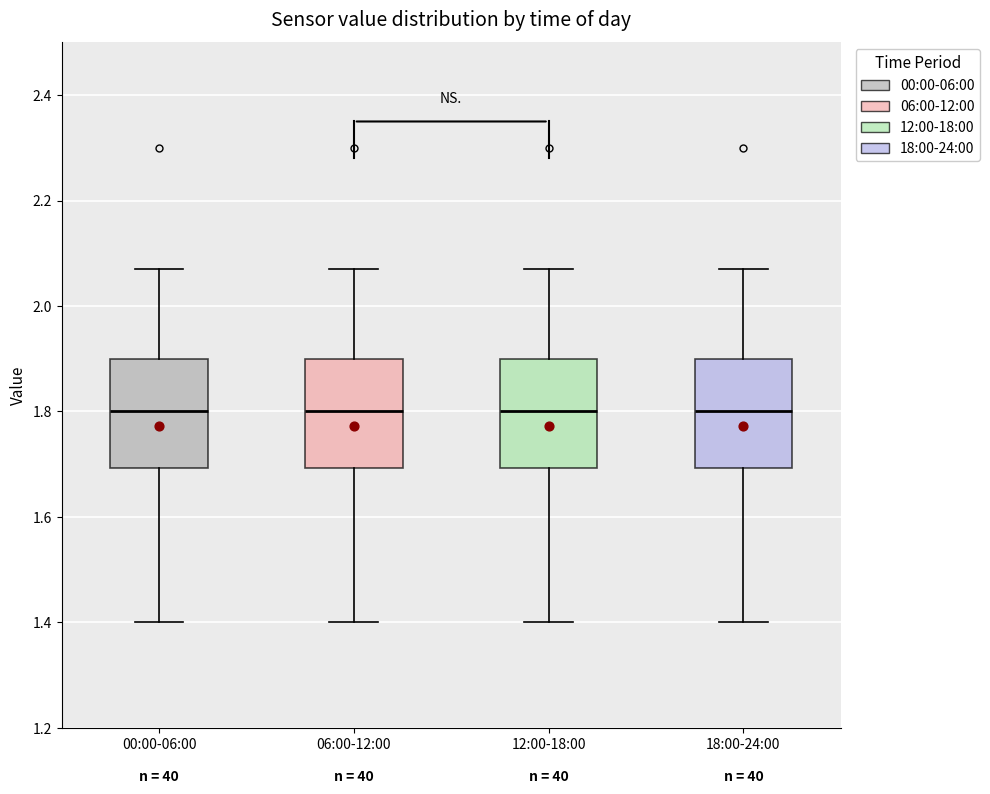

Where does the upper whisker of the box for 12:00-18:00 end on the y-axis? The values are not printed on the chart, so give them approximately, as read against the axis.

2.08